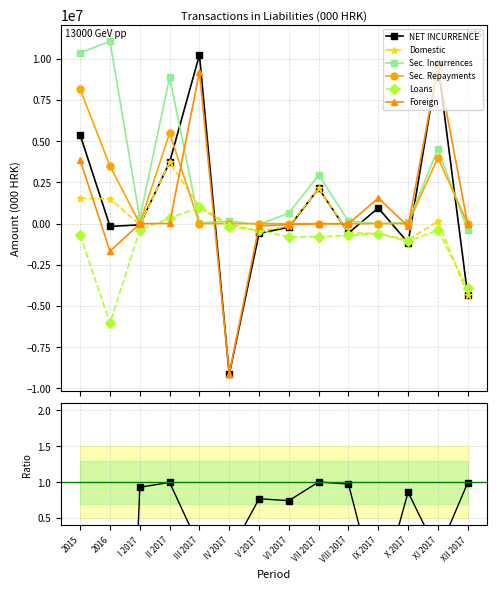

Where is the first local maximum for Loans?

III 2017